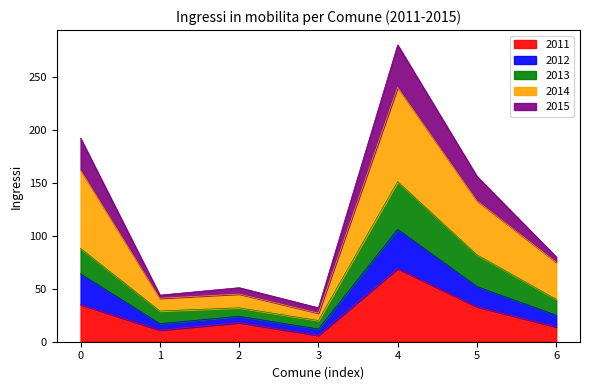

At which category is the sum across all series the highest?

4